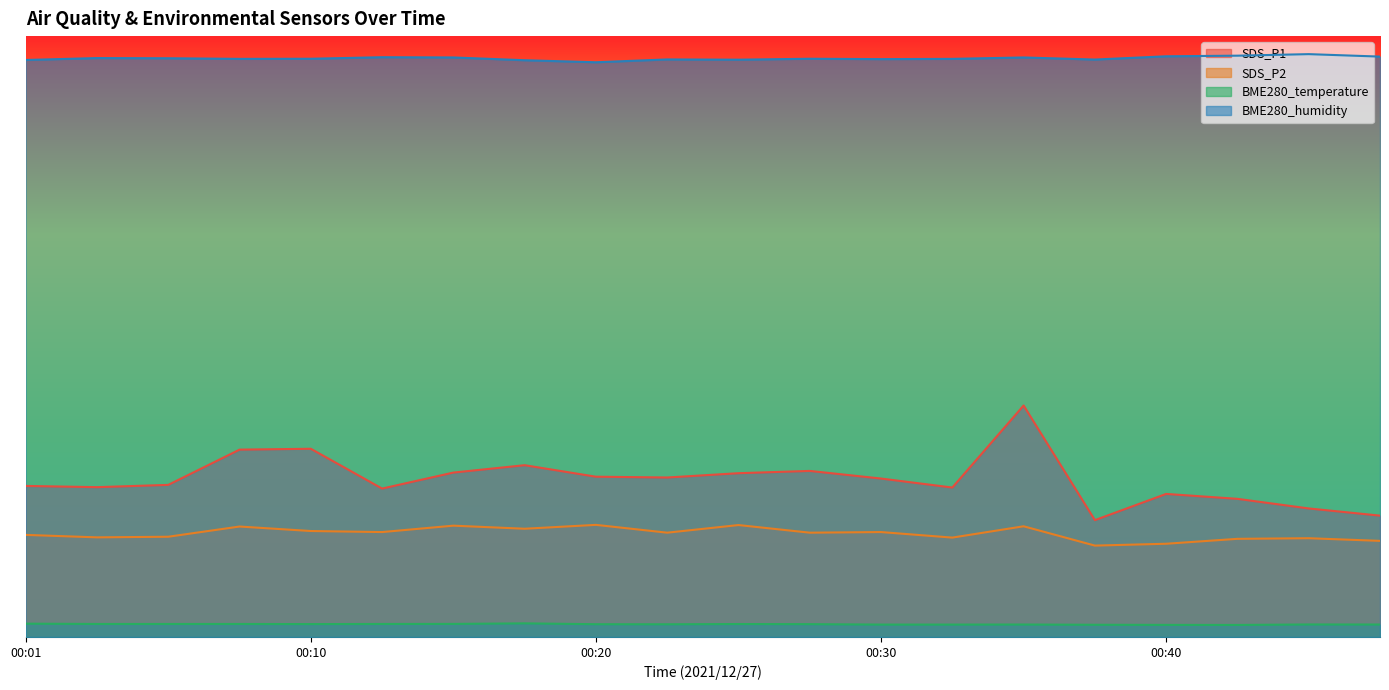

Which series has the largest total across all categories?

BME280_humidity